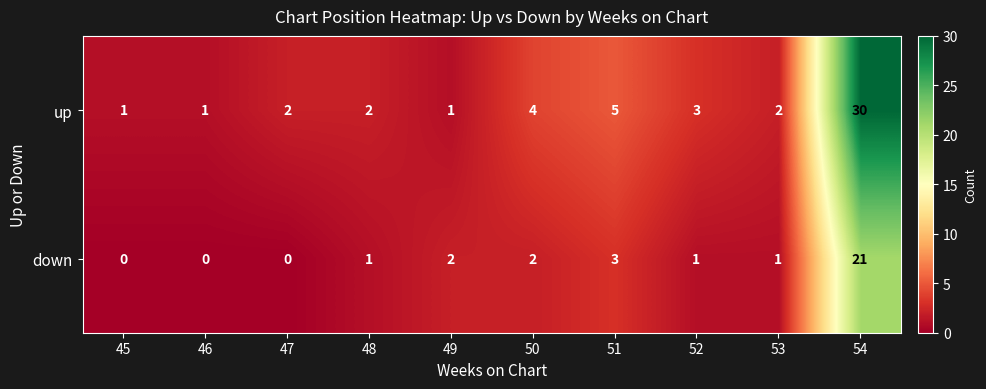

At which category is the sum across all series the highest?

54